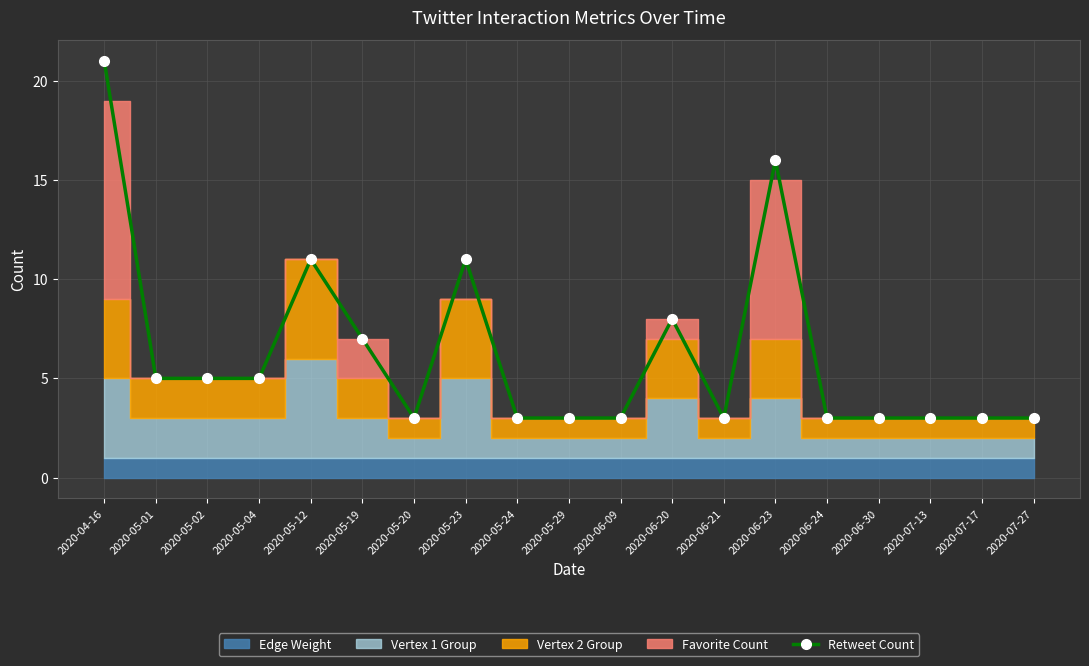

Reading right to left, extract all data points from this chart.

3	3	3	3	3	16	3	8	3	3	3	11	3	7	11	5	5	5	21